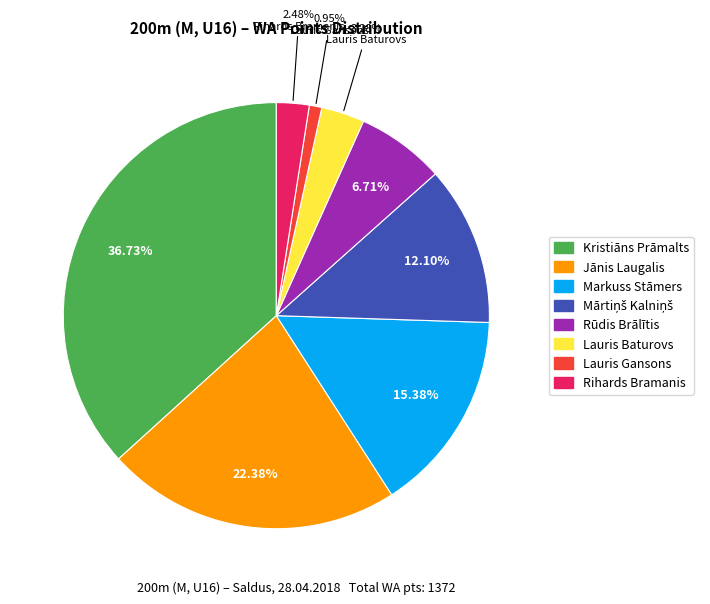

How many slices are in this pie chart?

8